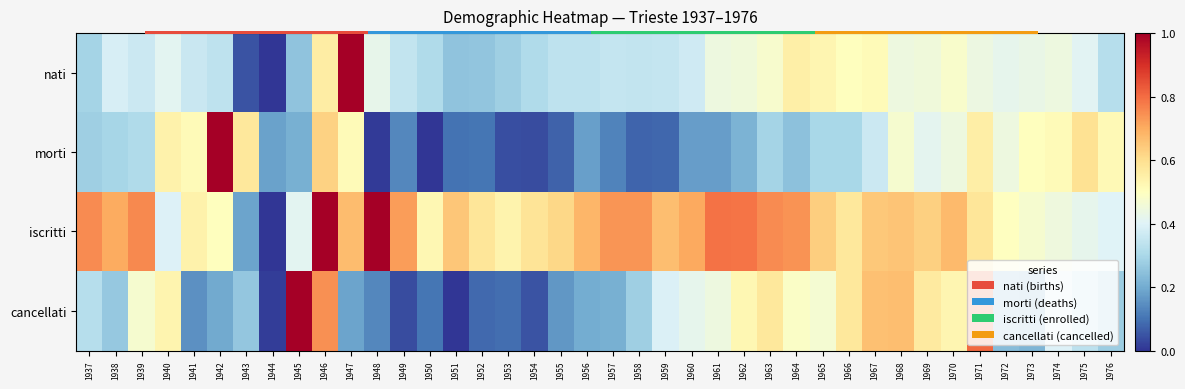

Which has a higher value, 1968 or 1947?

1947